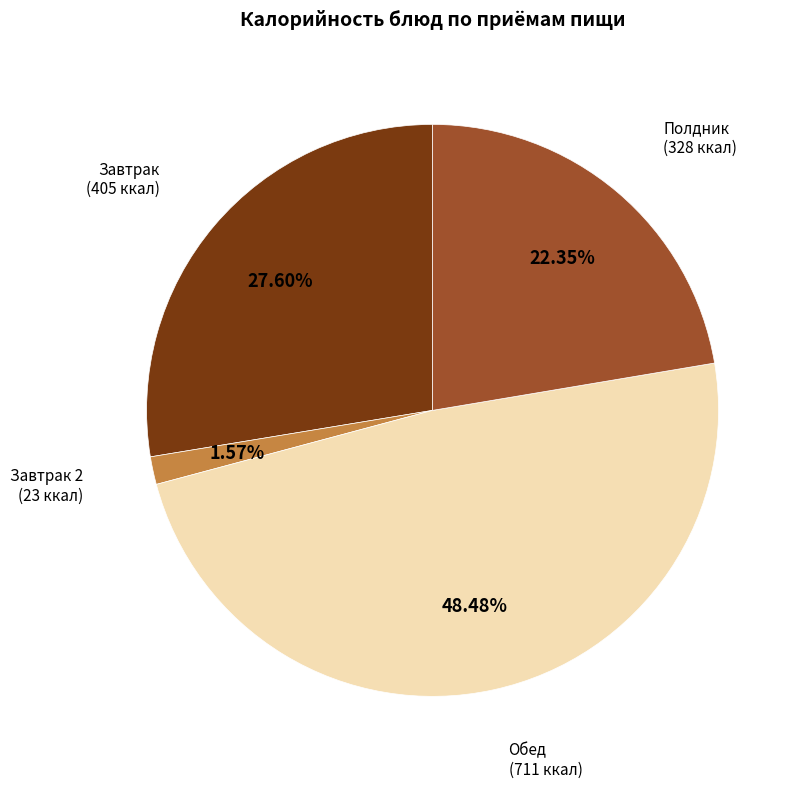

Is there a majority slice in this chart?

No